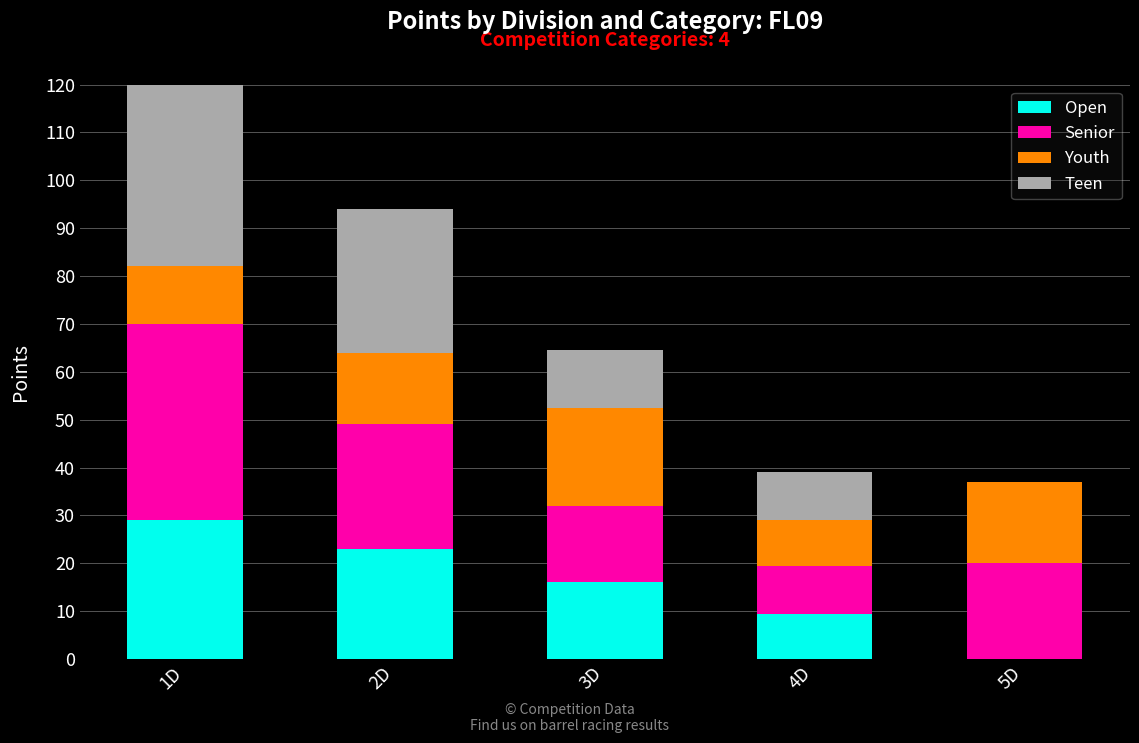

The value of Open at 3D is 16.0. True or false?

True